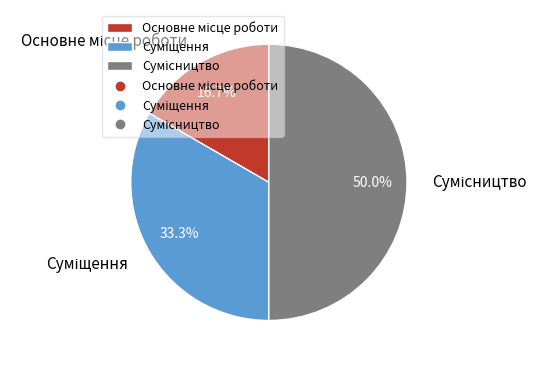

Does any single category account for the majority?

No